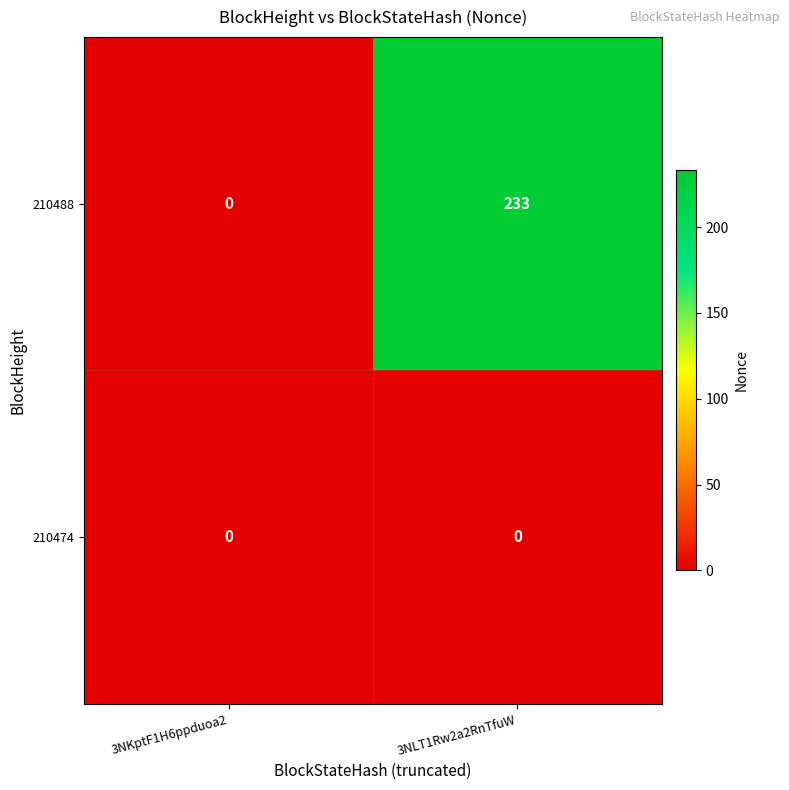

Rank the series by their average value, from lowest to highest.

210474, 210488